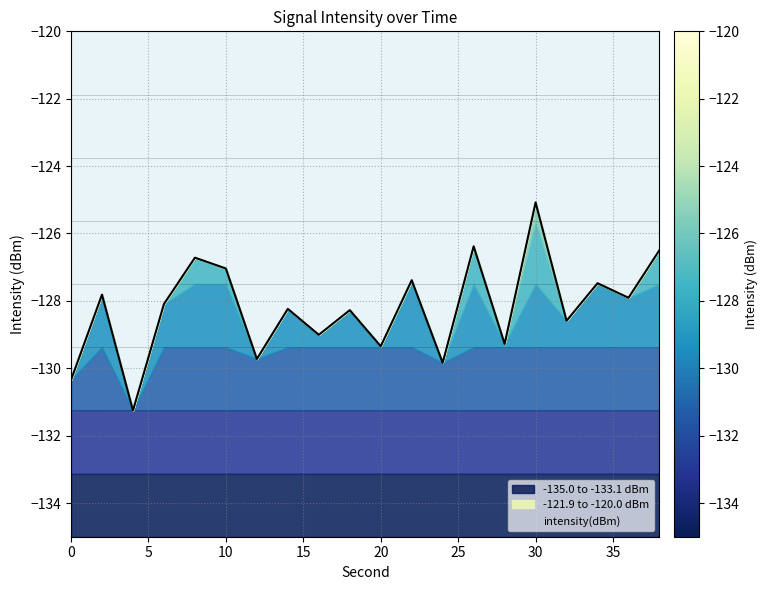

What is the value of the 15th point from the left?

-129.3